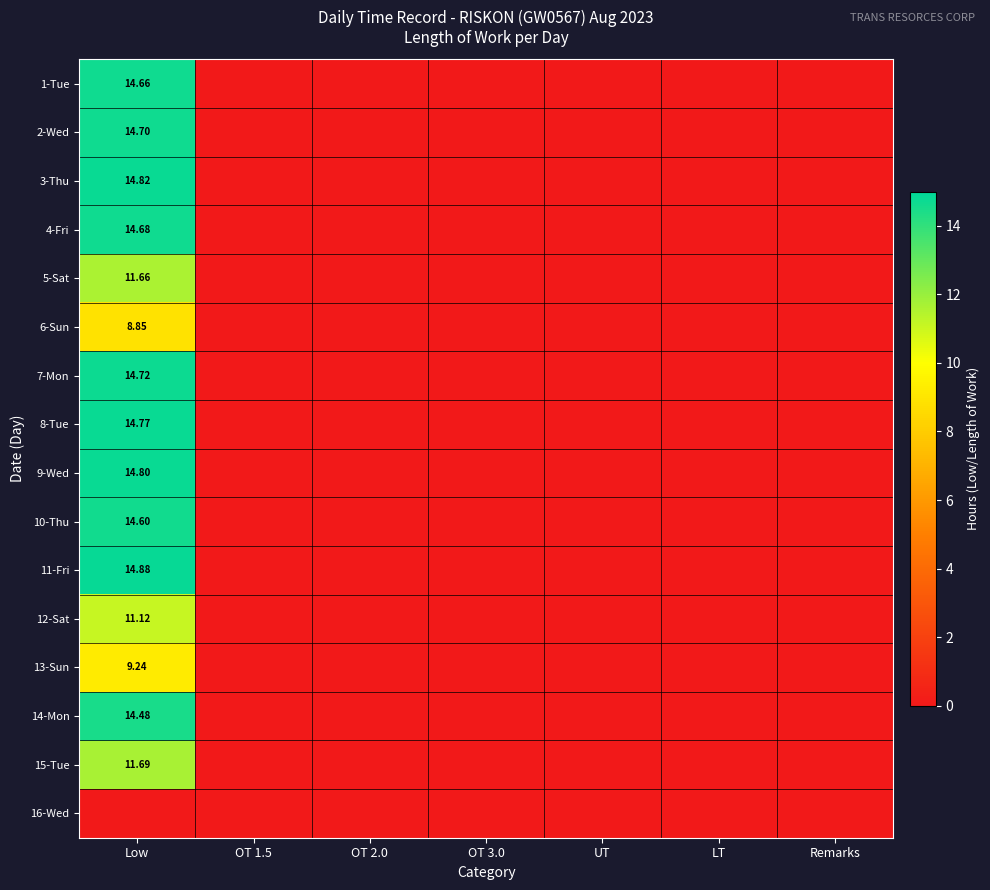

At Remarks, list the series in order from largest to smallest.

1-Tue, 2-Wed, 3-Thu, 4-Fri, 5-Sat, 6-Sun, 7-Mon, 8-Tue, 9-Wed, 10-Thu, 11-Fri, 12-Sat, 13-Sun, 14-Mon, 15-Tue, 16-Wed